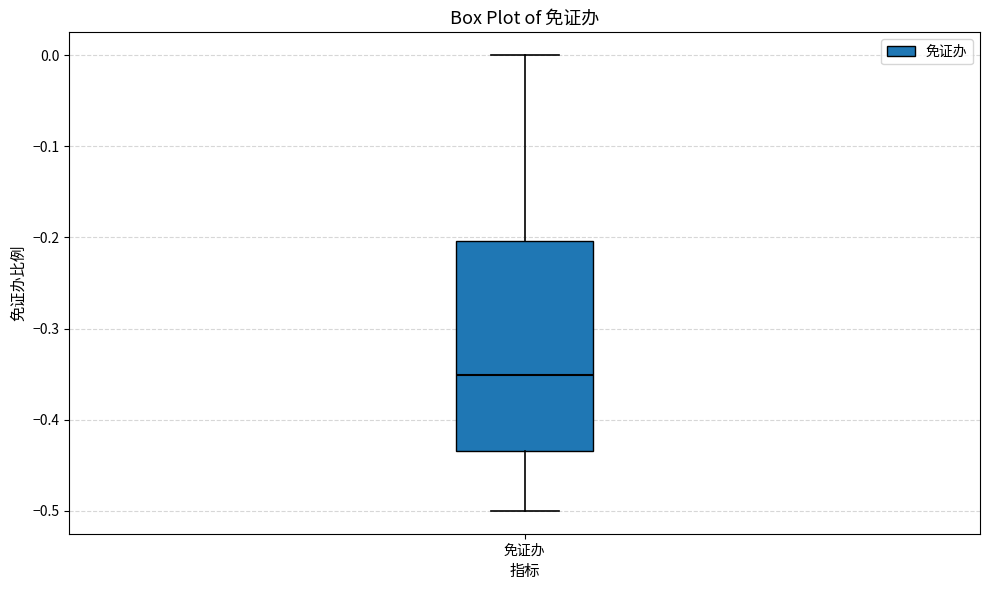

Transcribe this box plot: give where the median line is, the range the box spans, and where the two whiskers end, as read against the y-axis. The values are not printed on the chart, so give them approximately, as read against the axis.

median -0.35, box -0.43 to -0.20, whiskers -0.50 to 0.00